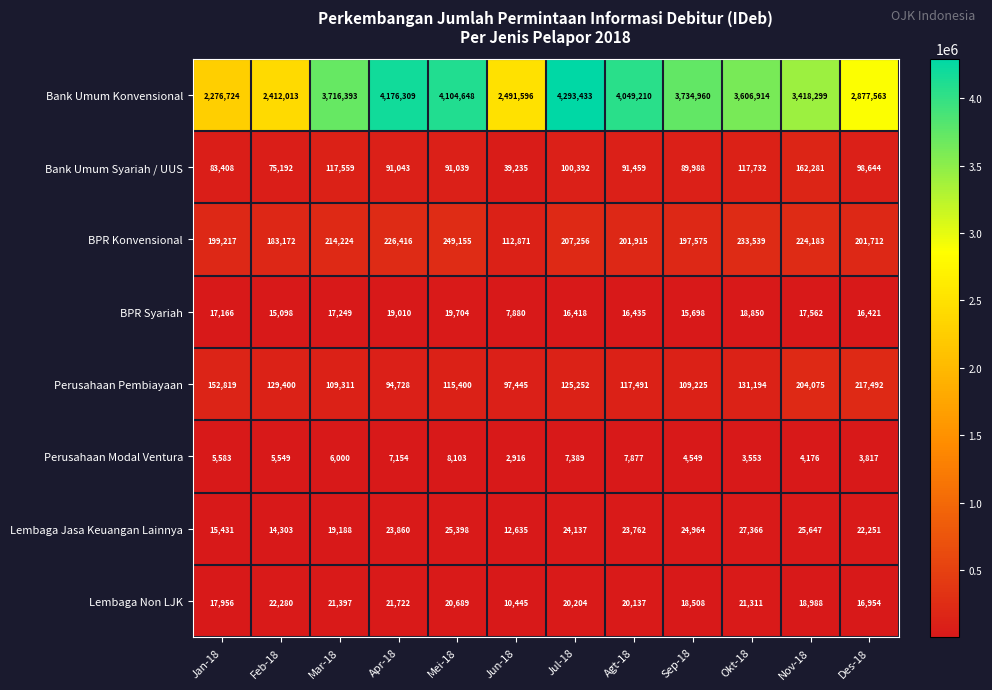

Which label corresponds to the smallest value in the chart?

Jun-18